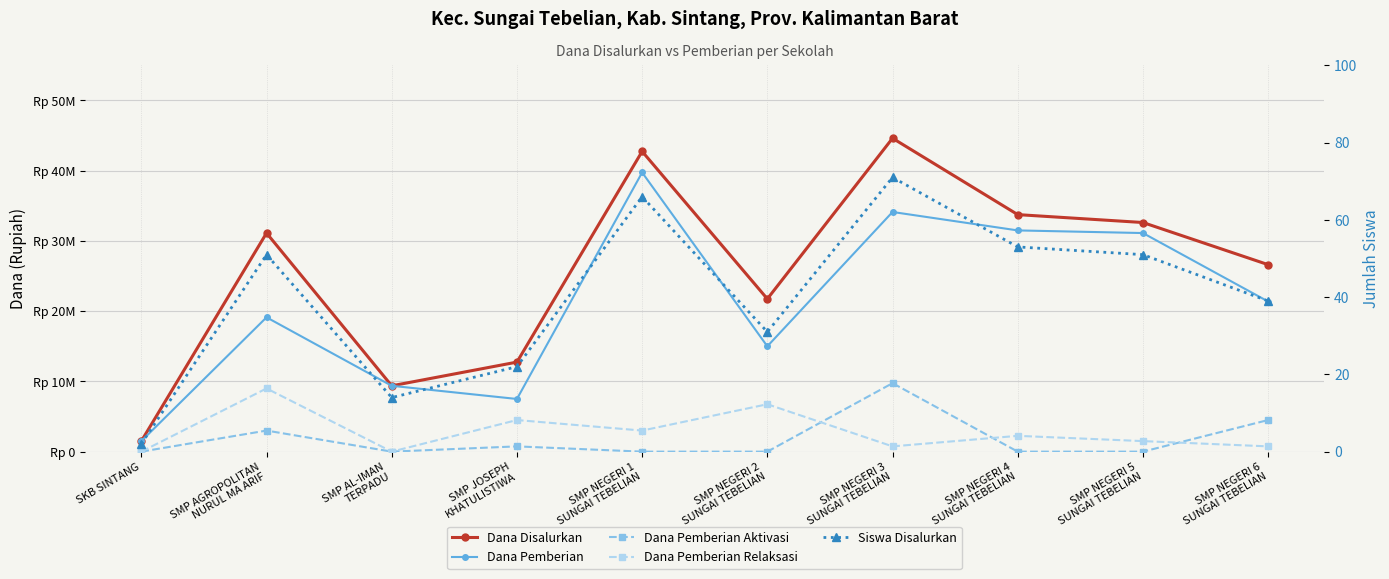

Which series changed the most between SMP NEGERI 5
SUNGAI TEBELIAN and SMP NEGERI 6
SUNGAI TEBELIAN?

Dana Pemberian